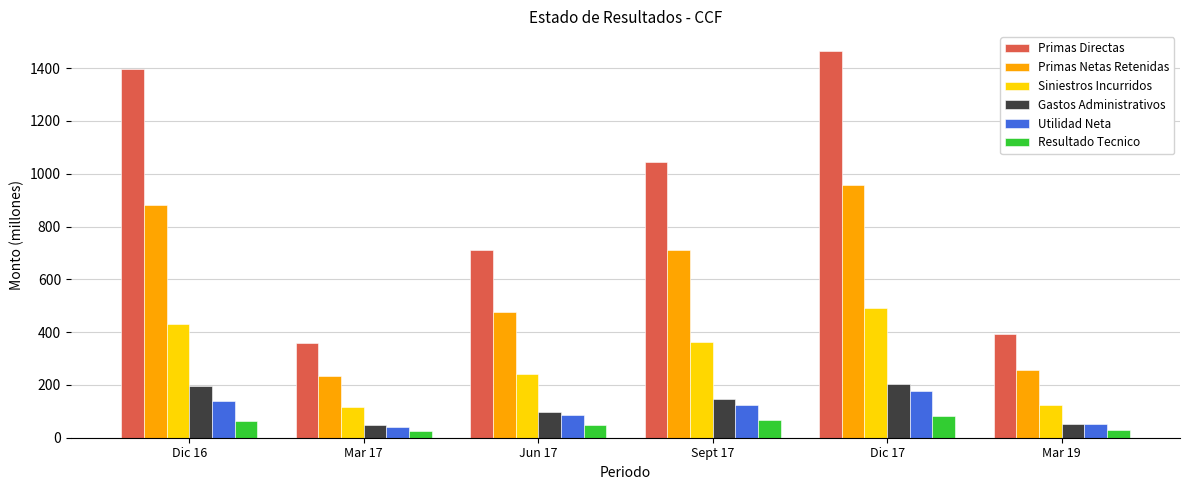

Is the value of Resultado Tecnico at Mar 17 greater than the value of Primas Directas at Mar 17?

No